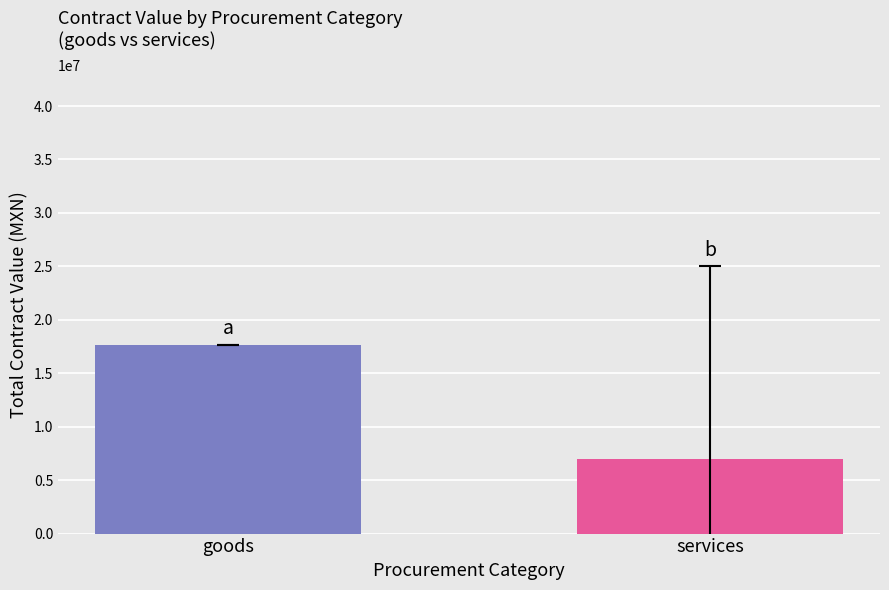

What is the minimum value shown in the chart?

6968323.2